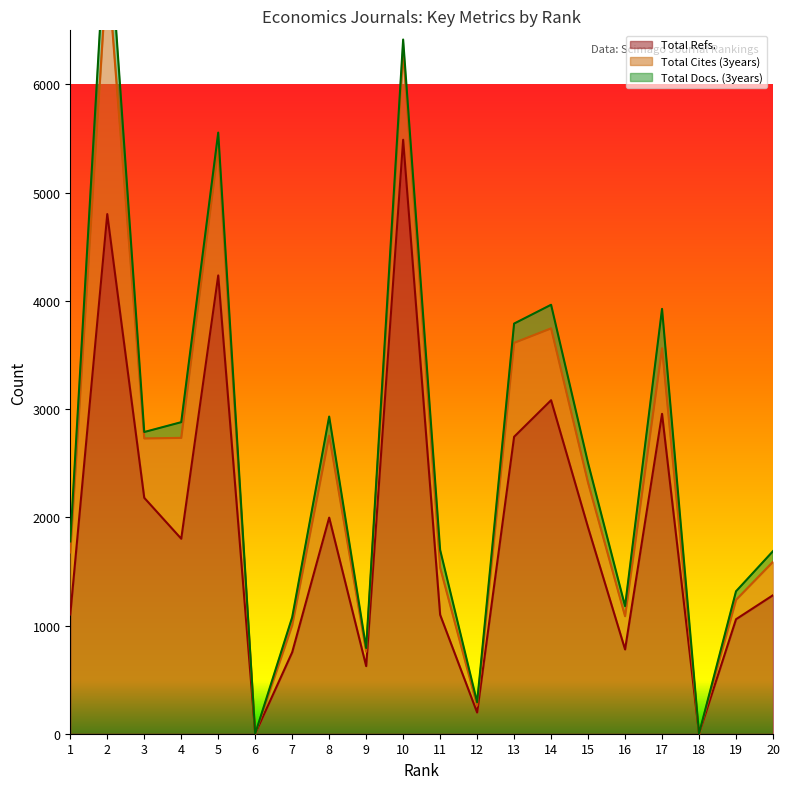

Where is the first local minimum for Total Refs.?

4